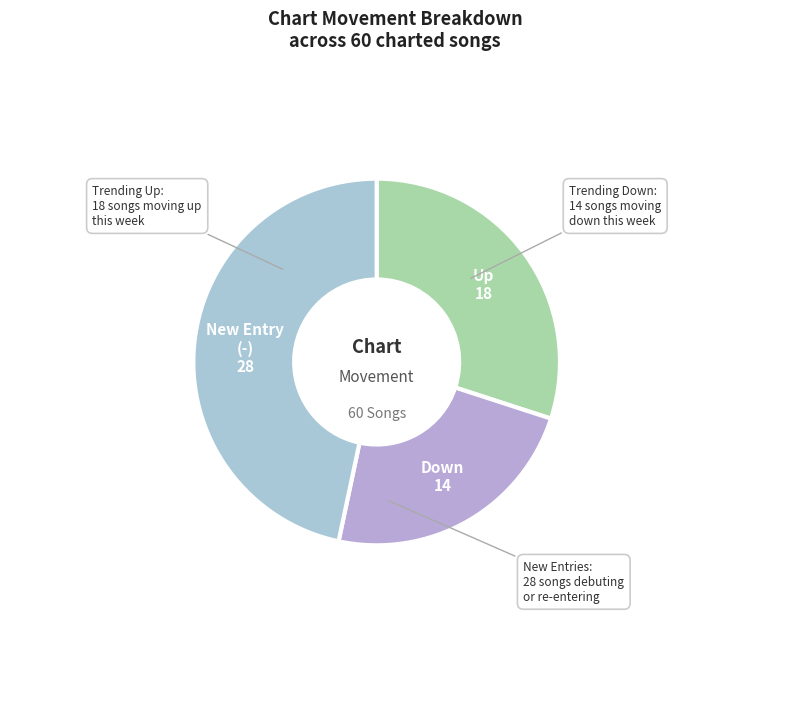

Count the number of slices in the pie.

3